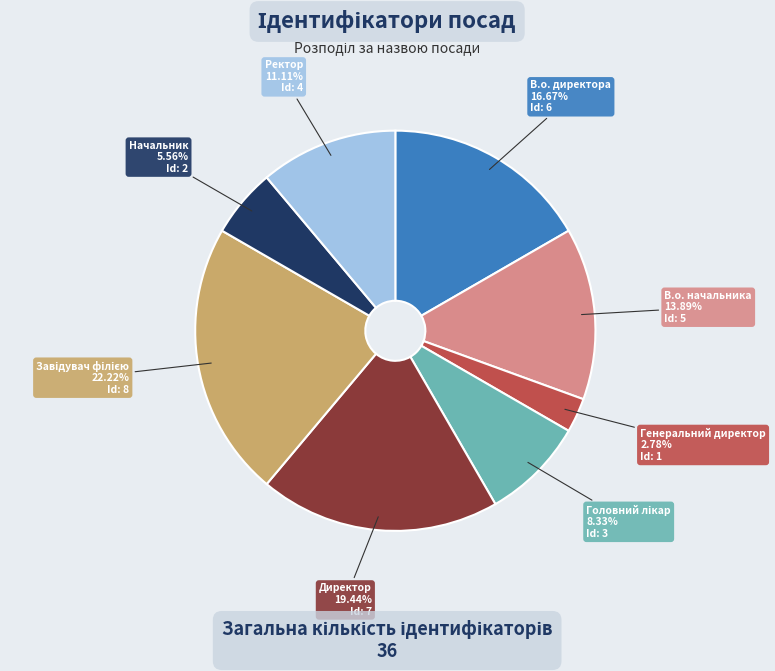

Which slice is the smallest?

Генеральний директор